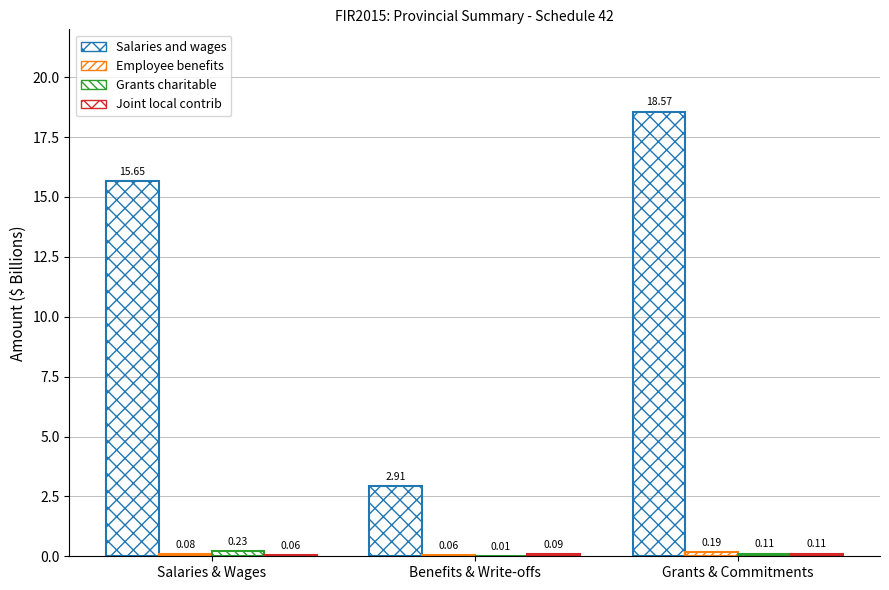

Does the chart contain stacked bars?

No